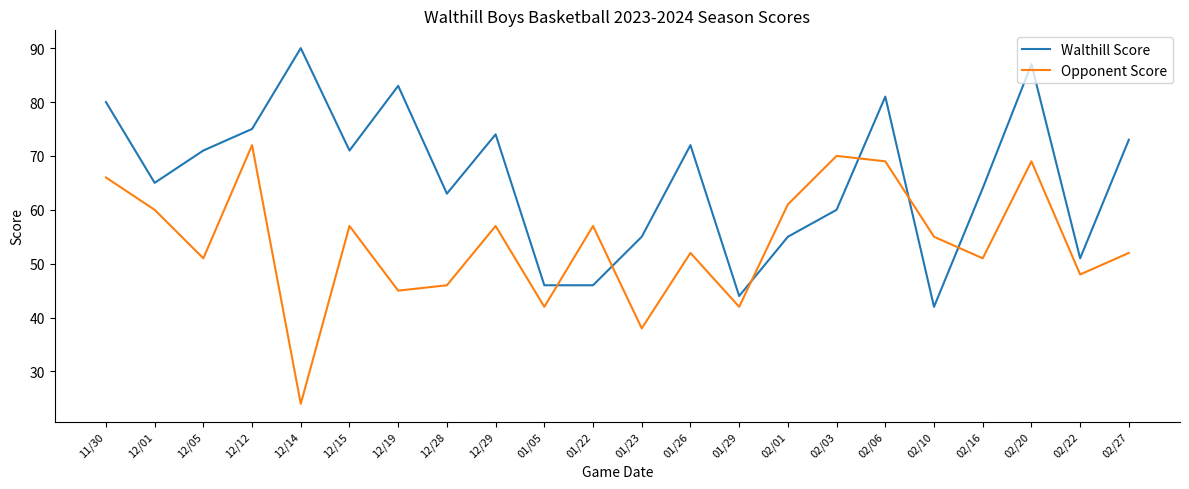

What is the spread (max minus min) of values at 12/05?

20